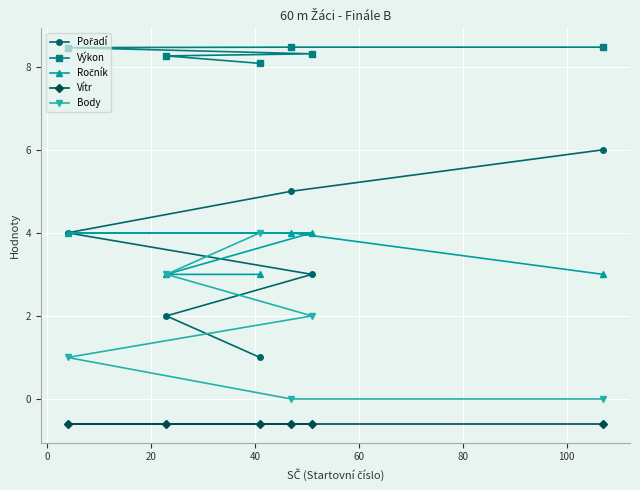

Does the chart display data point markers on the line(s)?

Yes